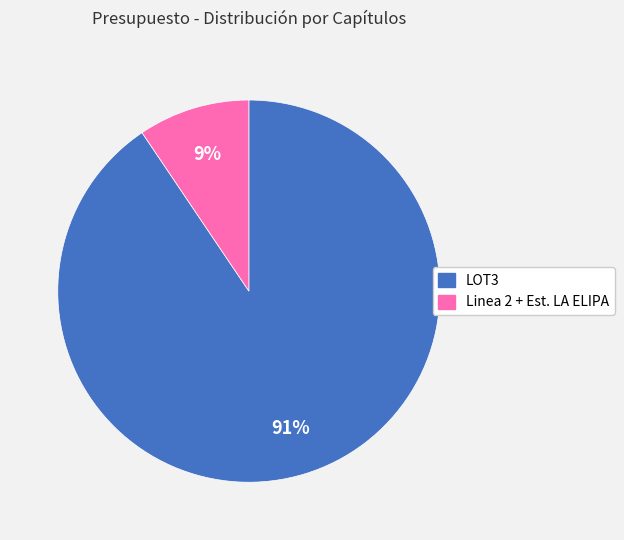

What is the largest slice in the pie chart?

LOT3